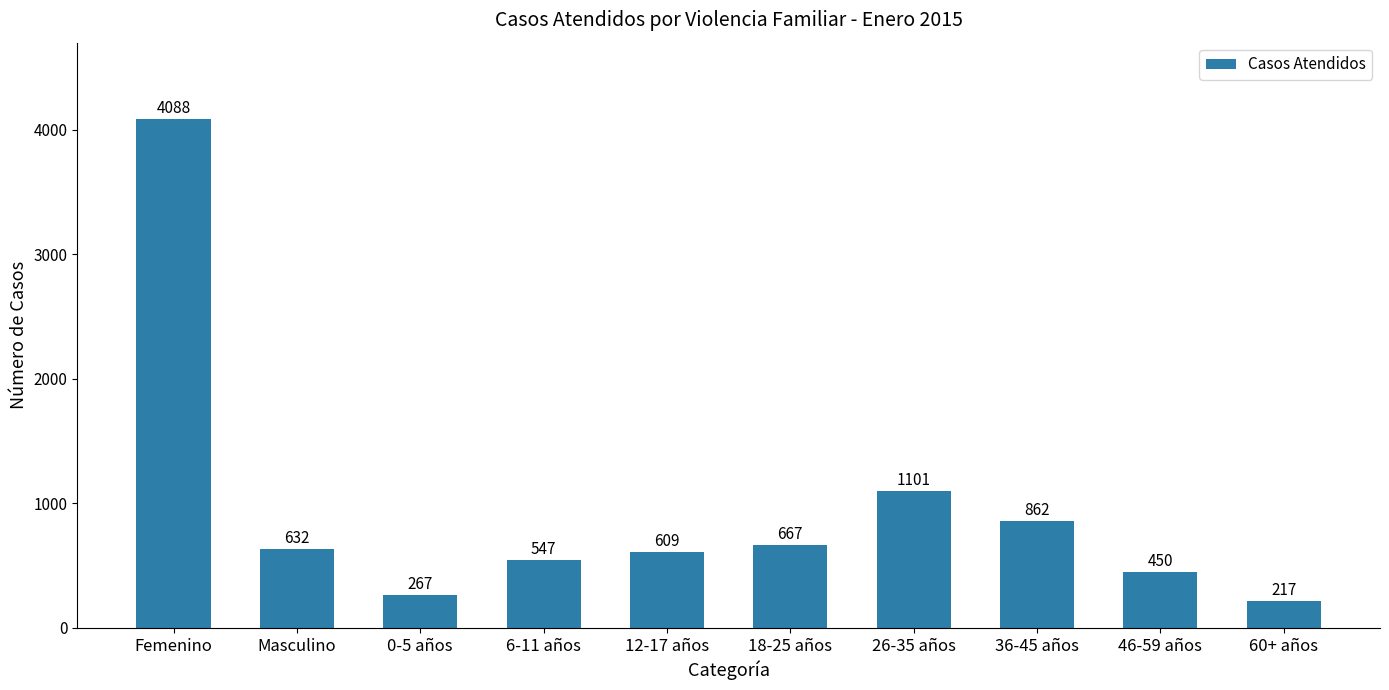

What is the ratio of the value at 36-45 años to the value at 0-5 años?

3.2